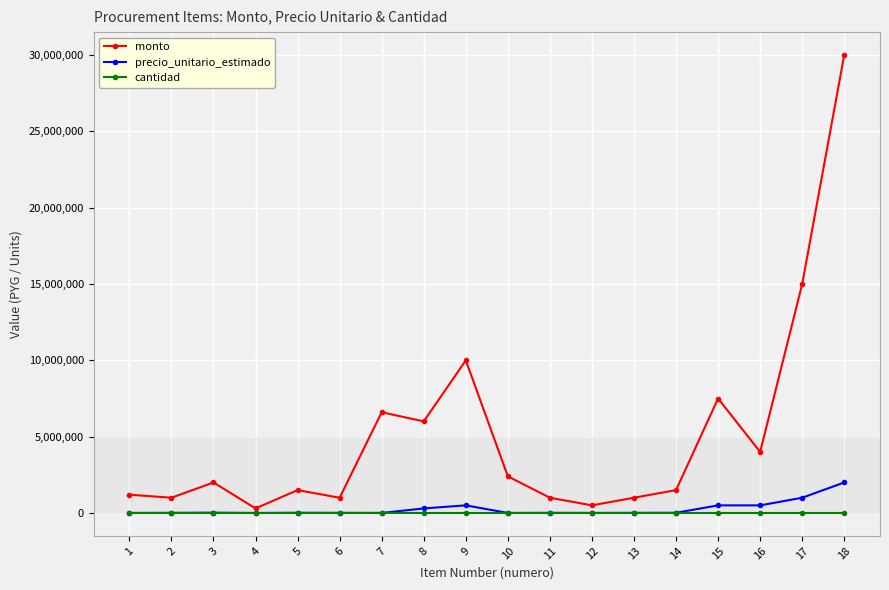

What is the approximate value of monto at 14?

1500000